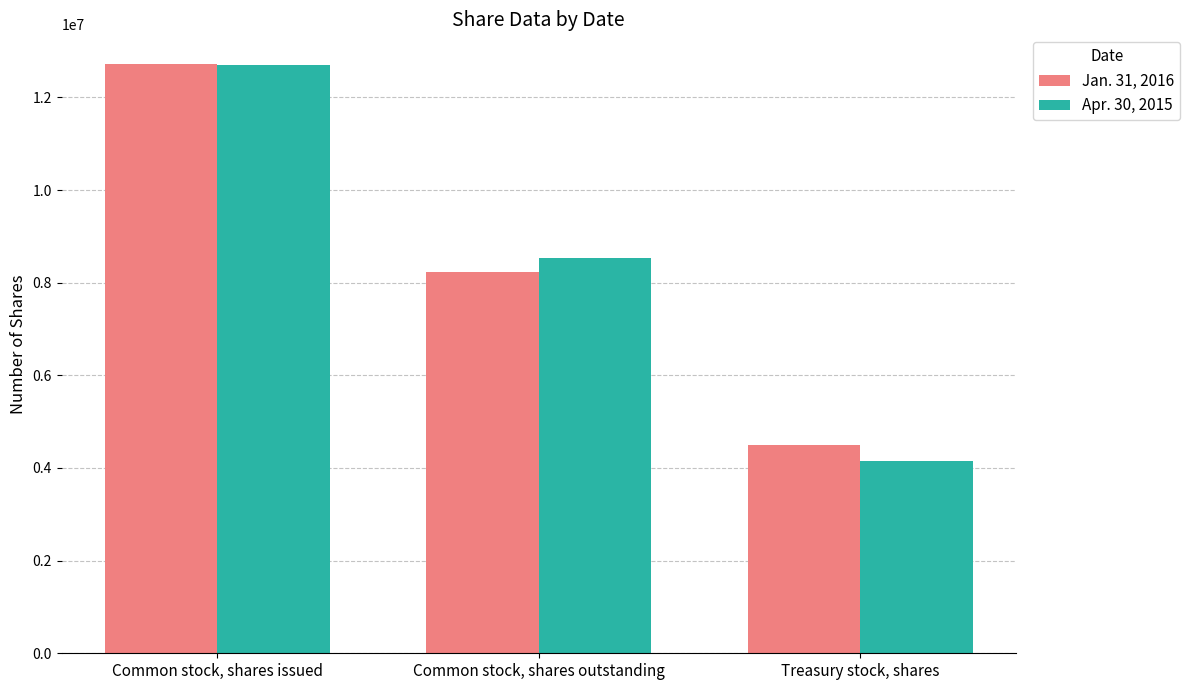

Count the number of categories in the chart.

3